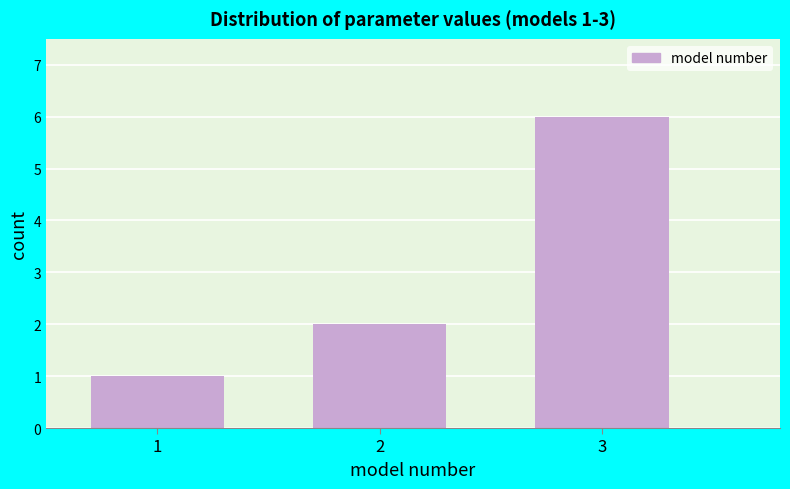

Reading left to right, list all the values displayed in this chart.

1	2	6